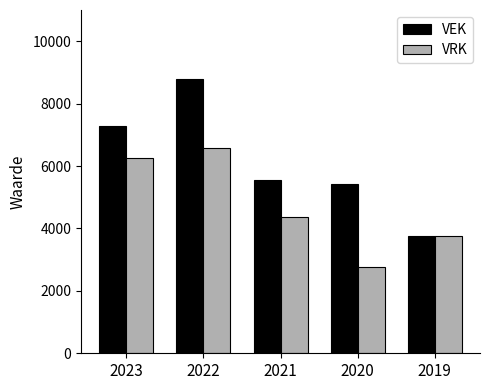

Which series has the widest spread of values?

VEK